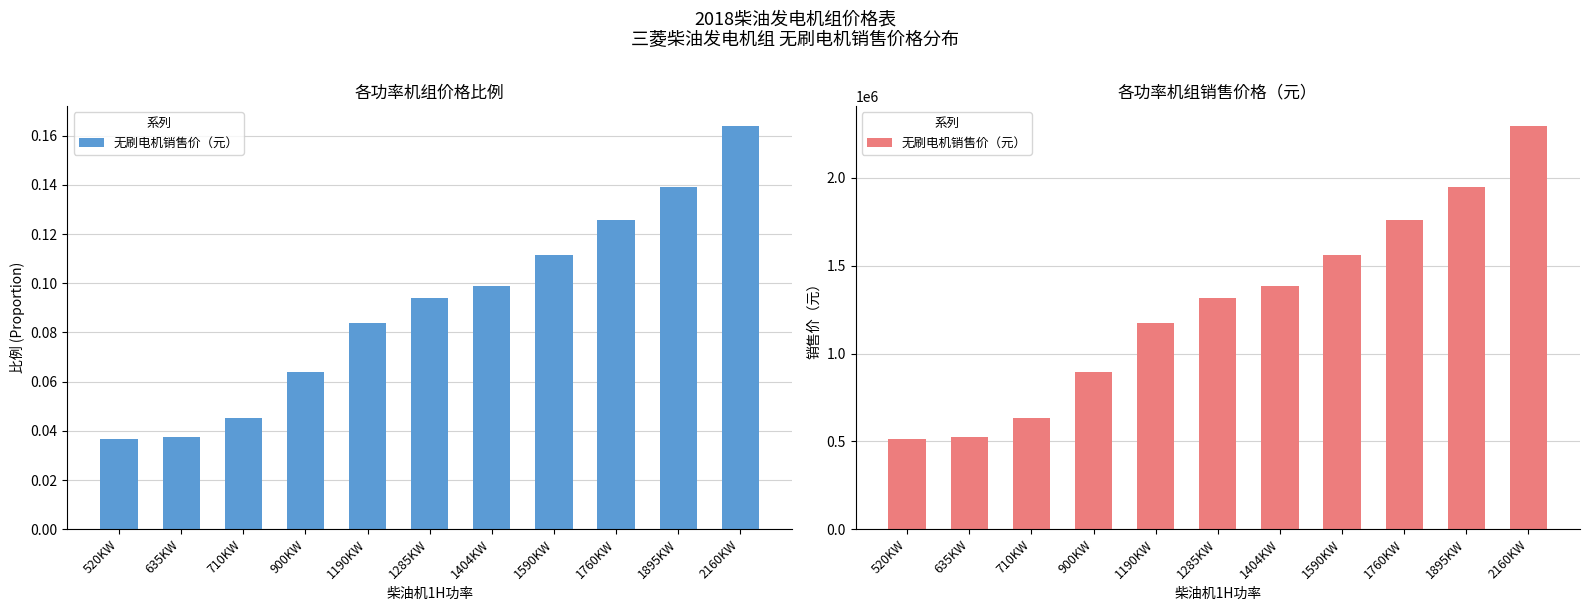

Reading left to right, transcribe all the data shown in this chart.

520KW=513800	635KW=523900	710KW=633400	900KW=892000	1190KW=1172600	1285KW=1316800	1404KW=1382000	1590KW=1561600	1760KW=1760600	1895KW=1945800	2160KW=2293400